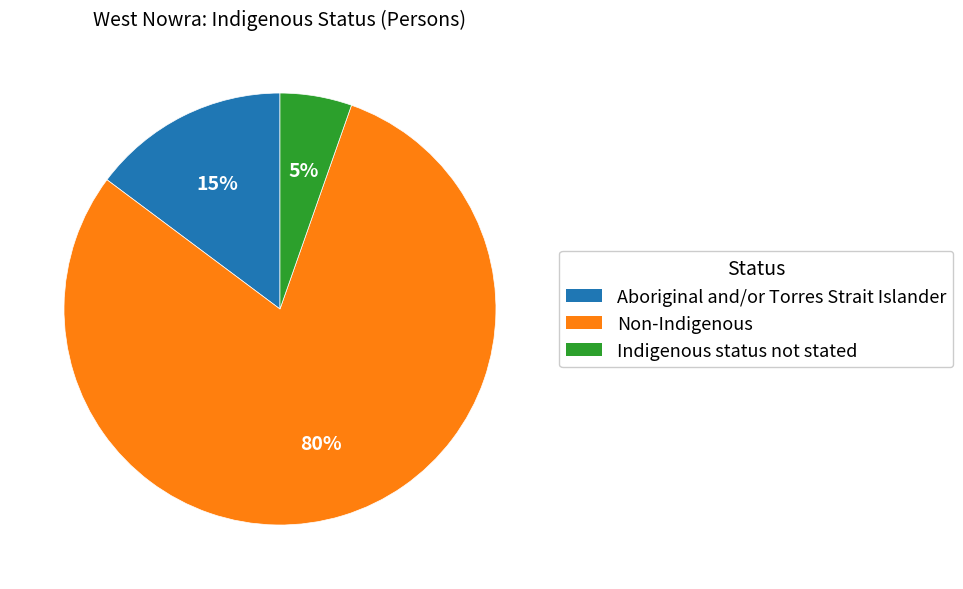

What percentage is the Non-Indigenous slice, to the nearest percent?

80%